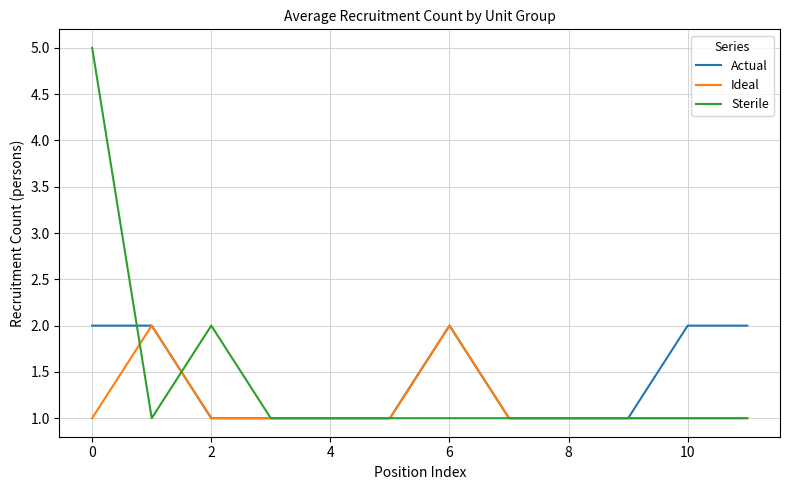

What are all the series names shown in the legend?

Actual, Ideal, Sterile